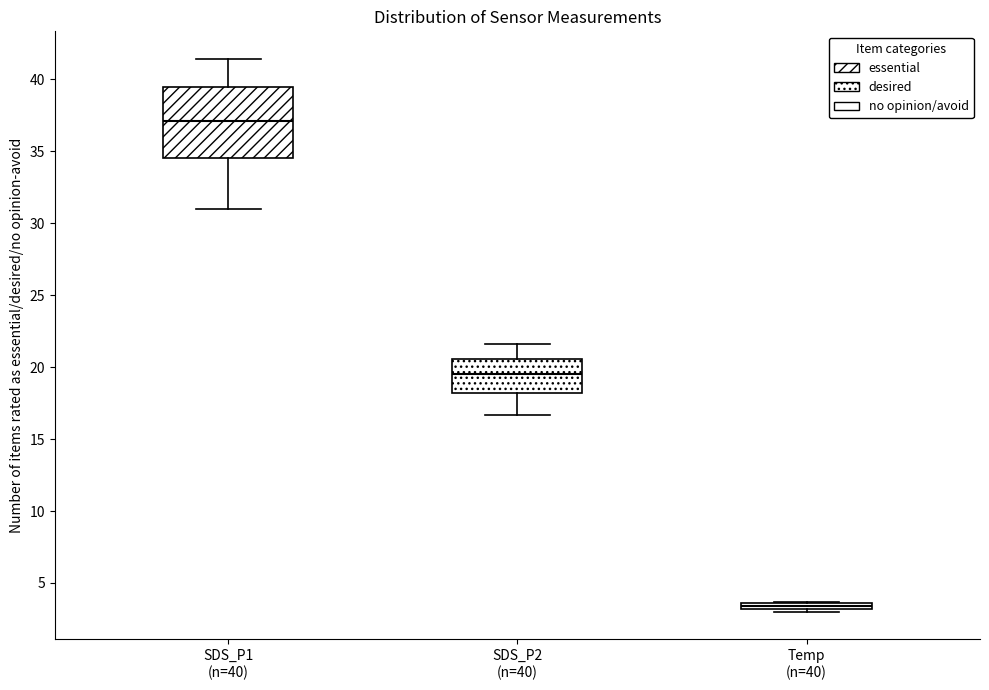

Comparing the boxes themselves (not the whiskers), which one is the tallest?

SDS_P1 (n=40)